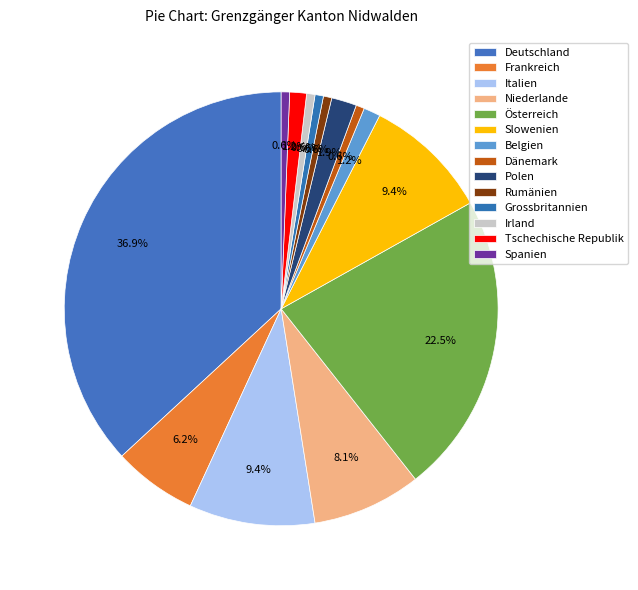

Does Niederlande represent more than half of the total?

No